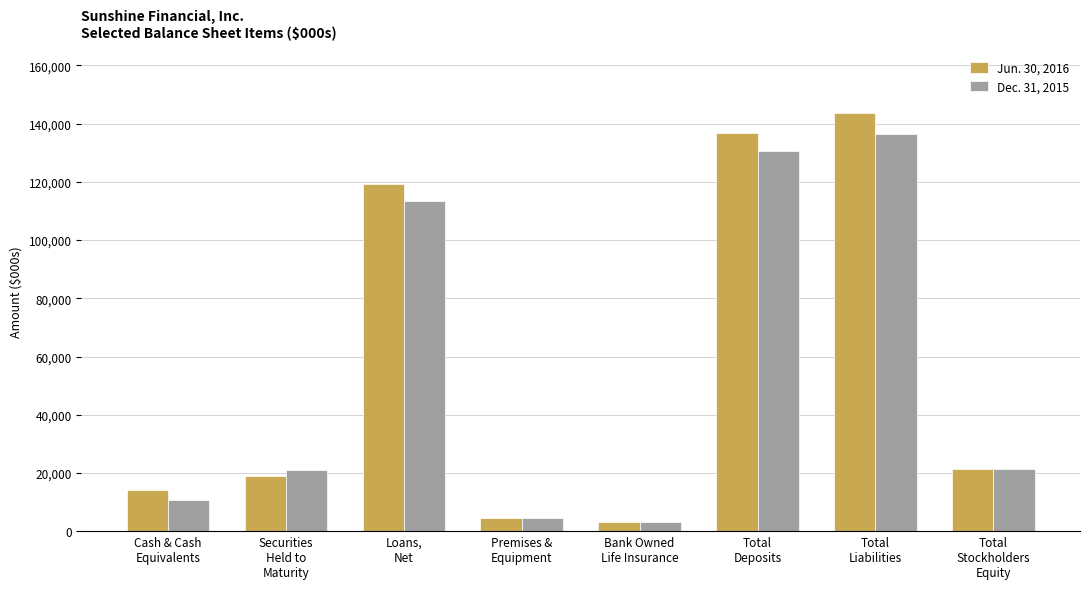

What is the difference between the highest and lowest values at Premises &
Equipment?

76